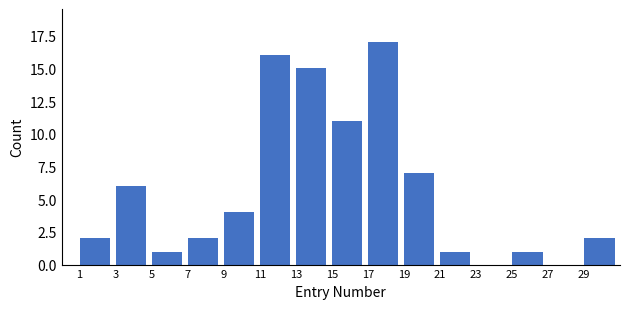

Reading left to right, list every bar in this chart as the range it spans on the x-axis followed by its height. The values are not printed on the chart, so give them approximately, as read against the axis.

1 to 3: 2
3 to 5: 6
5 to 7: 1
7 to 9: 2
9 to 11: 4
11 to 13: 16
13 to 15: 15
15 to 17: 11
17 to 19: 17
19 to 21: 7
21 to 23: 1
23 to 25: 0
25 to 27: 1
27 to 29: 0
29 to 31: 2